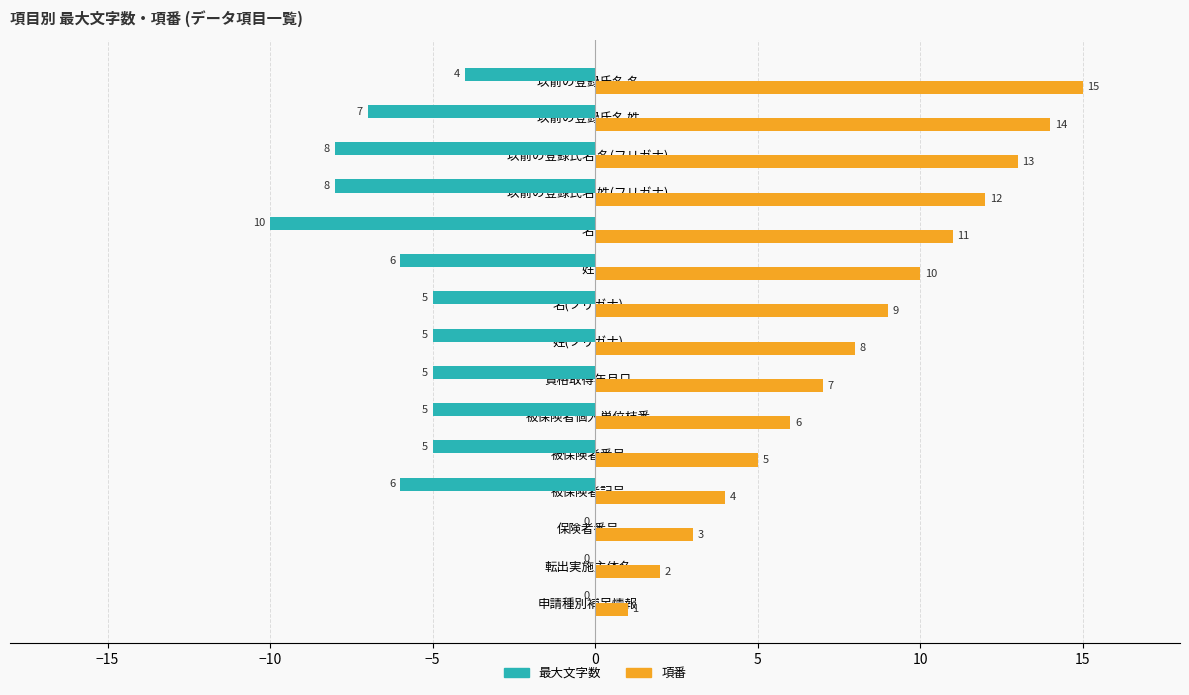

How many distinct data groups are displayed?

2